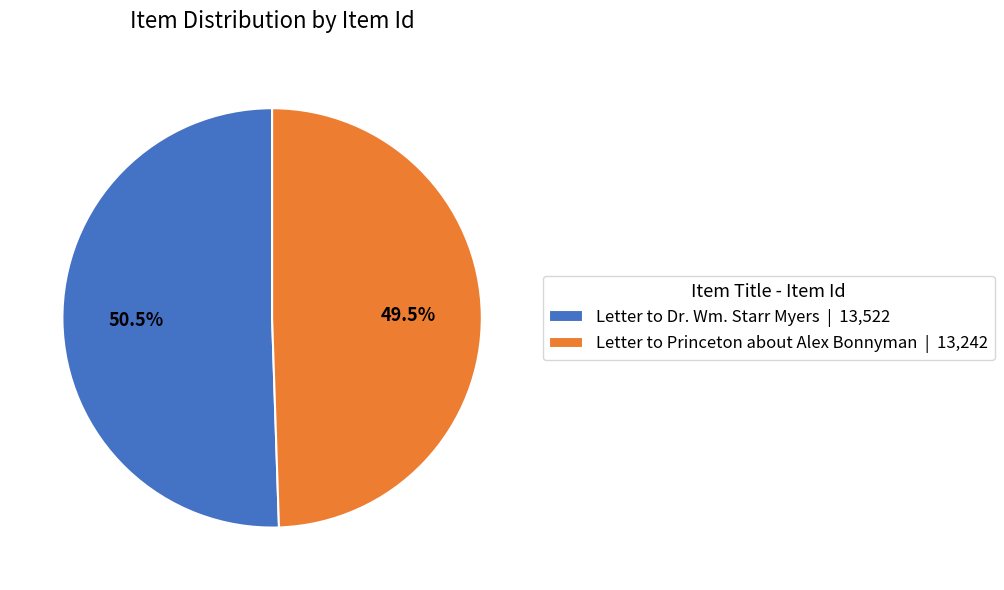

Between Letter to Dr. Wm. Starr Myers and Letter to Princeton about Alex Bonnyman, which is larger?

Letter to Dr. Wm. Starr Myers